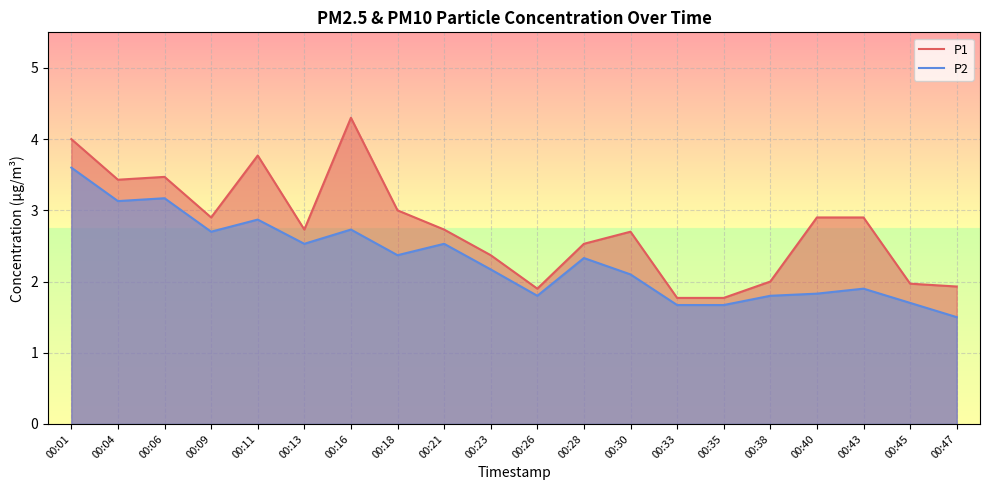

True or false: P2 has more than 0 interior local peaks.

True